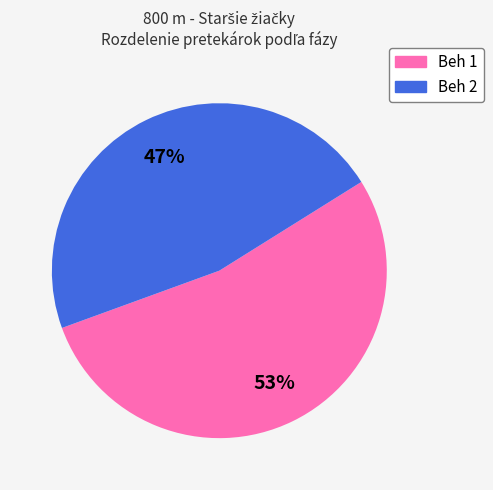

Between Beh 2 and Beh 1, which is larger?

Beh 1